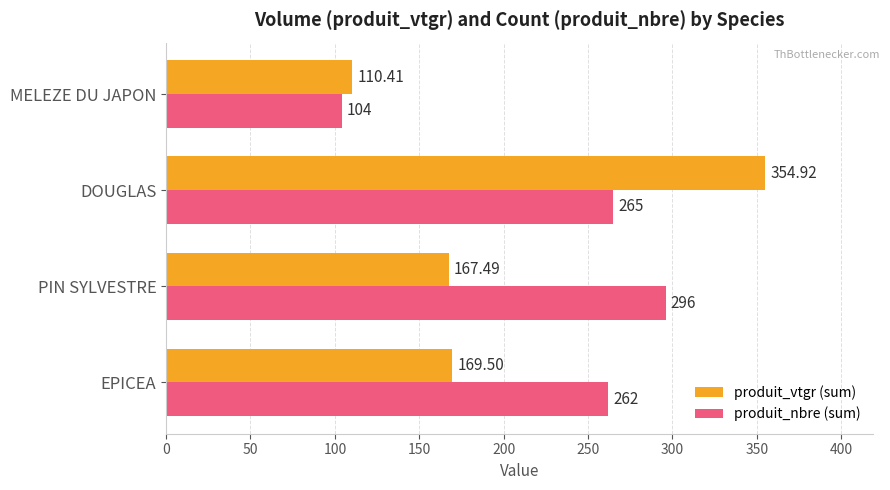

Between EPICEA and DOUGLAS, which series saw the biggest shift?

produit_vtgr (sum)